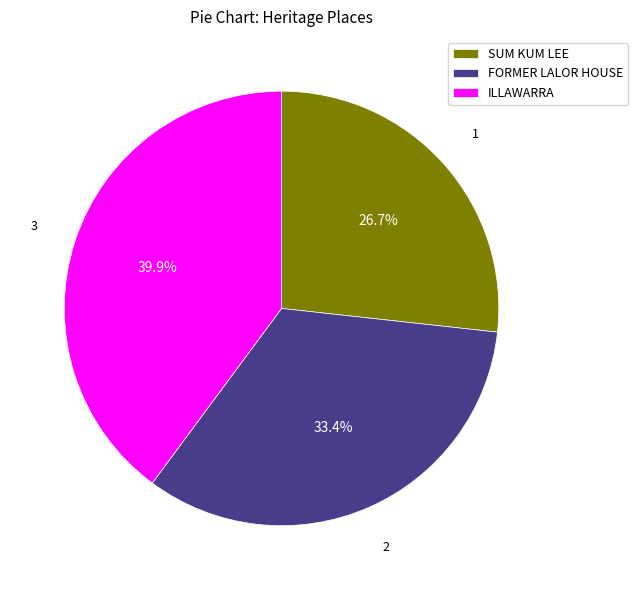

Which has a higher value, SUM KUM LEE or ILLAWARRA?

ILLAWARRA